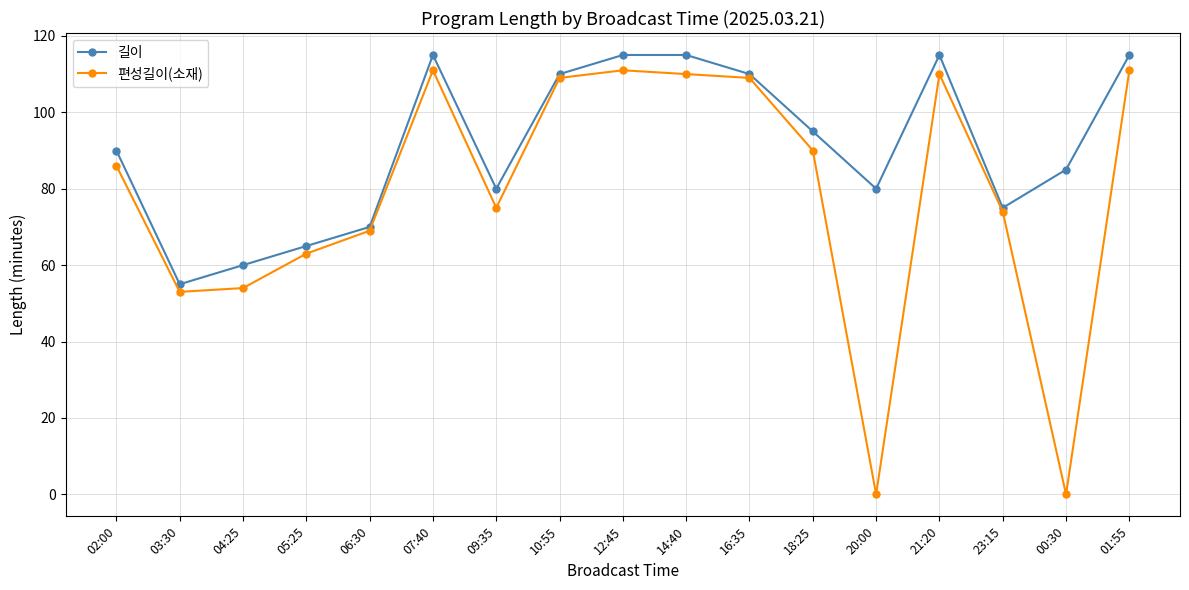

True or false: 편성길이(소재) has more than 1 interior local peaks.

True